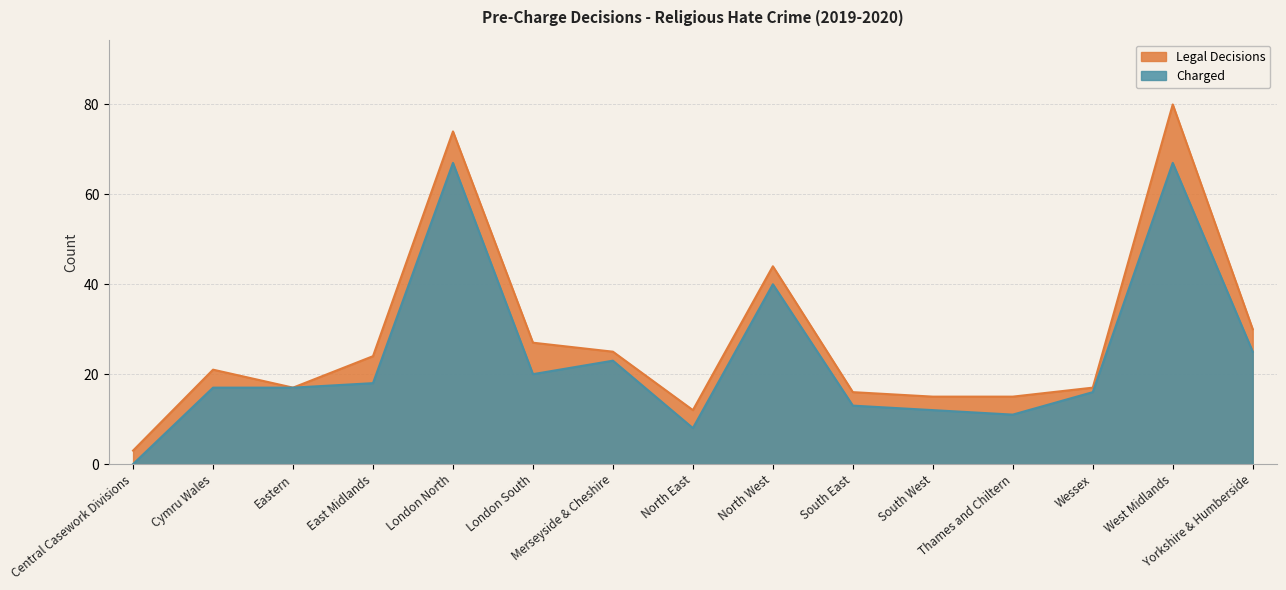

What is the label of the 12th point from the left?

Thames and Chiltern